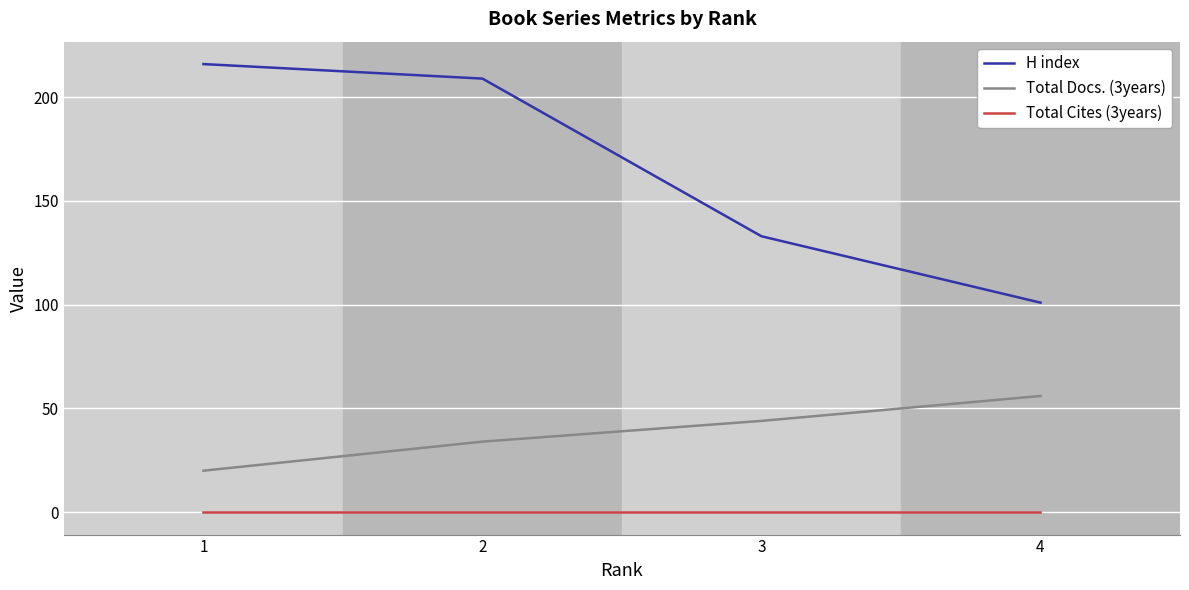

True or false: H index has a value of 216 at 1.

True